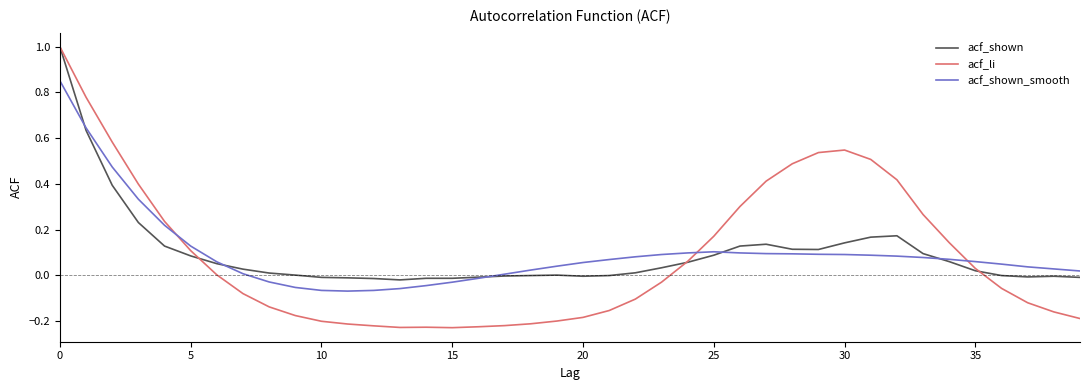

Which series has the largest range (max minus min)?

acf_li